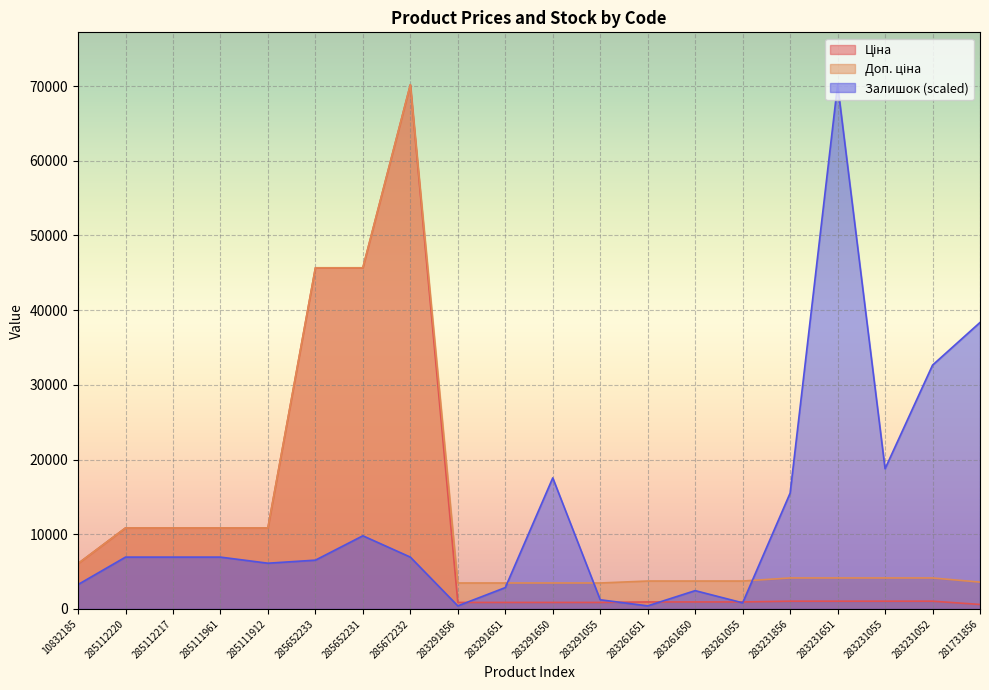

True or false: Ціна has a value of 868.0 at 283291650.

True